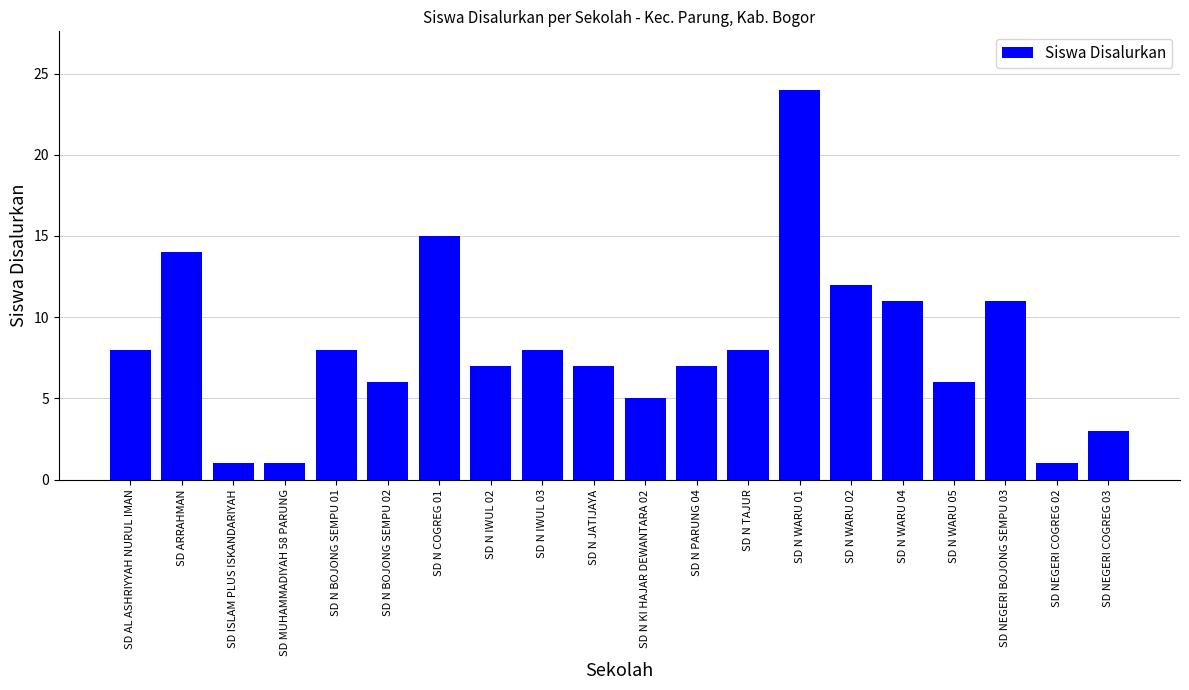

Reading left to right, extract all data points from this chart.

SD AL ASHRIYYAH NURUL IMAN=8	SD ARRAHMAN=14	SD ISLAM PLUS ISKANDARIYAH=1	SD MUHAMMADIYAH 58 PARUNG=1	SD N BOJONG SEMPU 01=8	SD N BOJONG SEMPU 02=6	SD N COGREG 01=15	SD N IWUL 02=7	SD N IWUL 03=8	SD N JATIJAYA=7	SD N KI HAJAR DEWANTARA 02=5	SD N PARUNG 04=7	SD N TAJUR=8	SD N WARU 01=24	SD N WARU 02=12	SD N WARU 04=11	SD N WARU 05=6	SD NEGERI BOJONG SEMPU 03=11	SD NEGERI COGREG 02=1	SD NEGERI COGREG 03=3